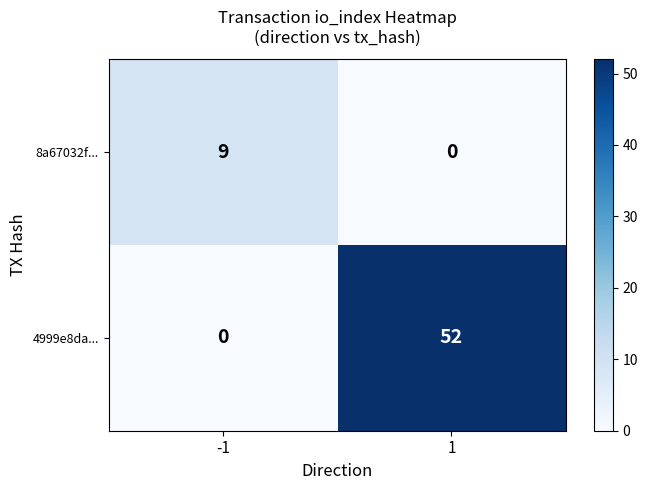

What is the approximate value of 8a67032f... at -1?

9